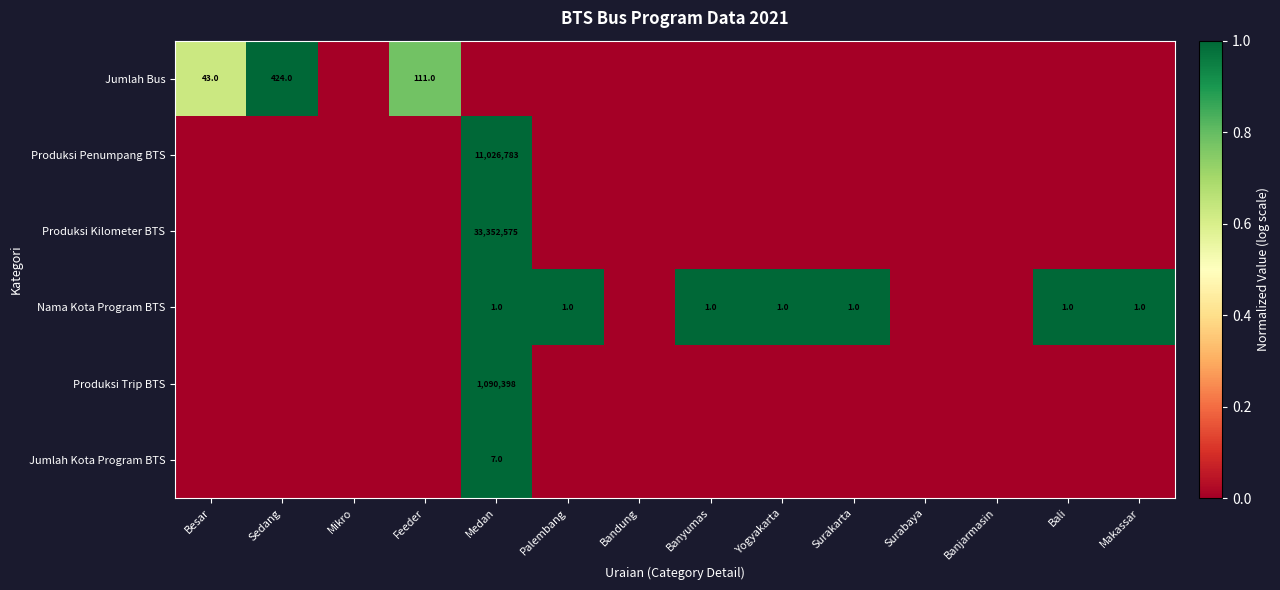

The value of Nama Kota Program BTS at Banyumas is 1. True or false?

True